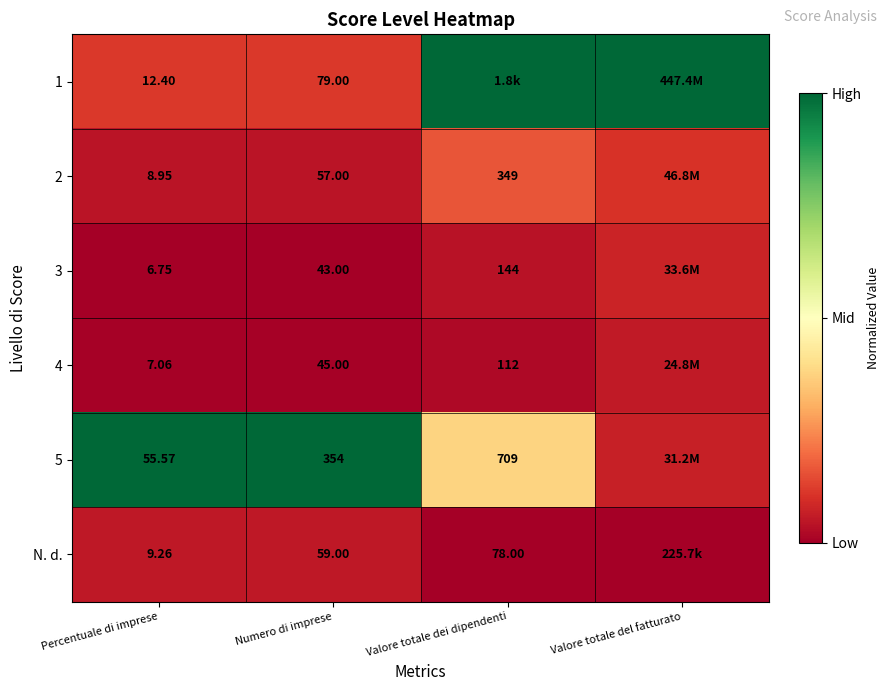

Is the value of 4 at Percentuale di imprese greater than the value of 2 at Numero di imprese?

No